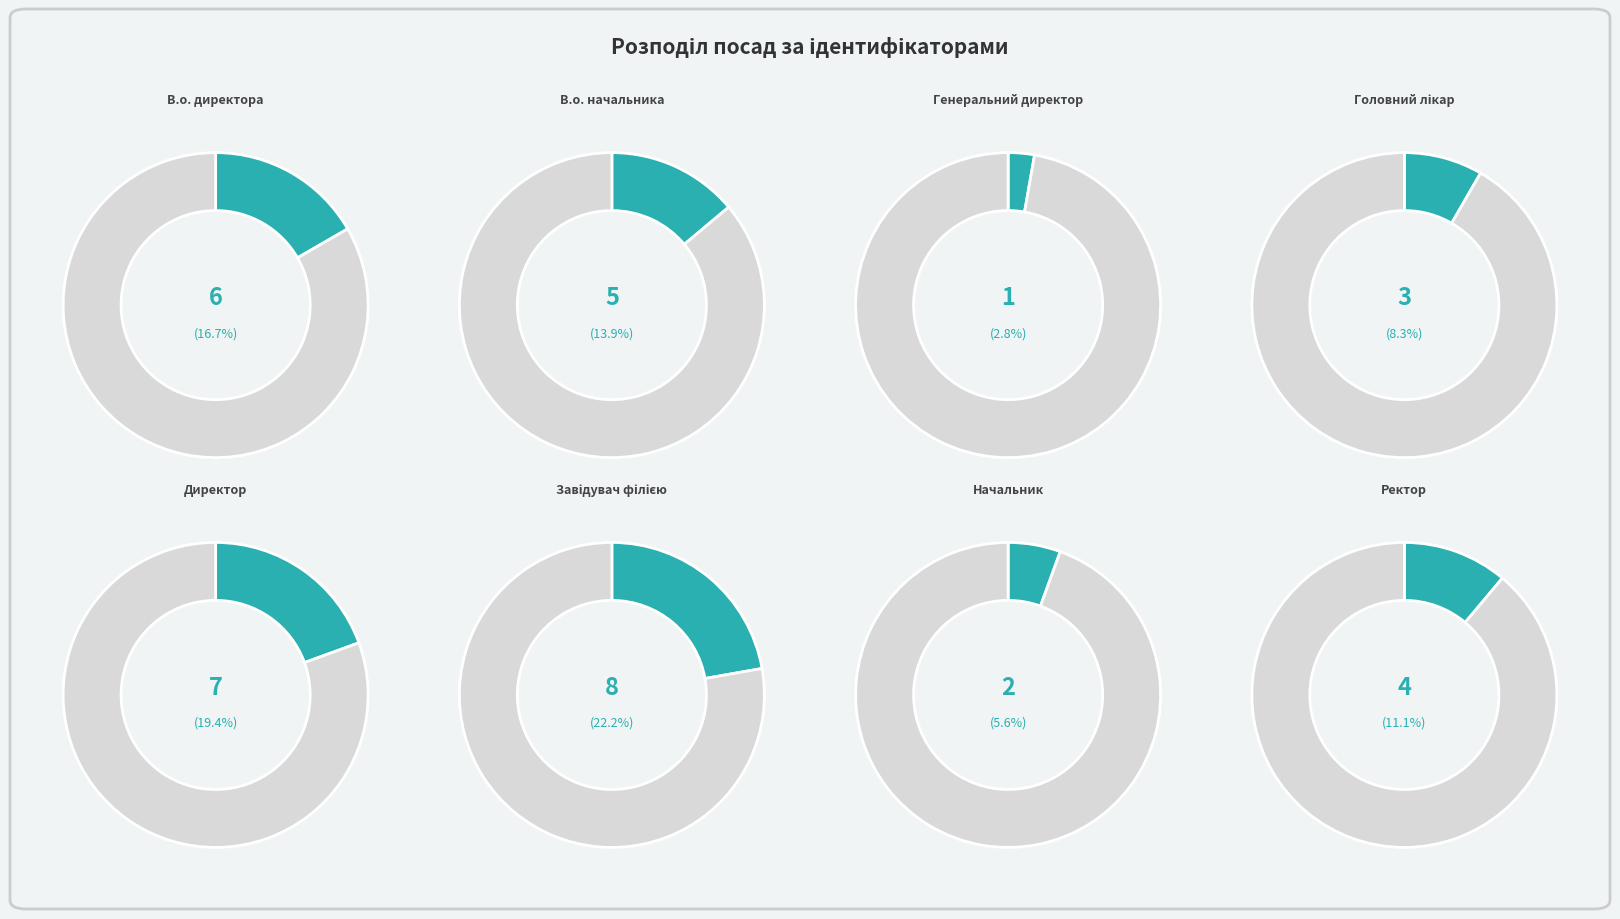

Is there a majority slice in this chart?

No